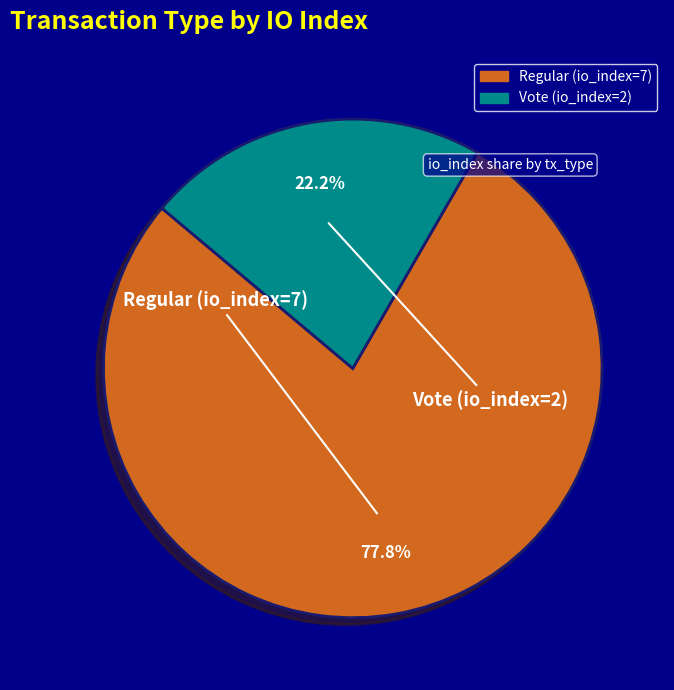

Is it true that Vote (io_index=2) is 22% of the pie?

True